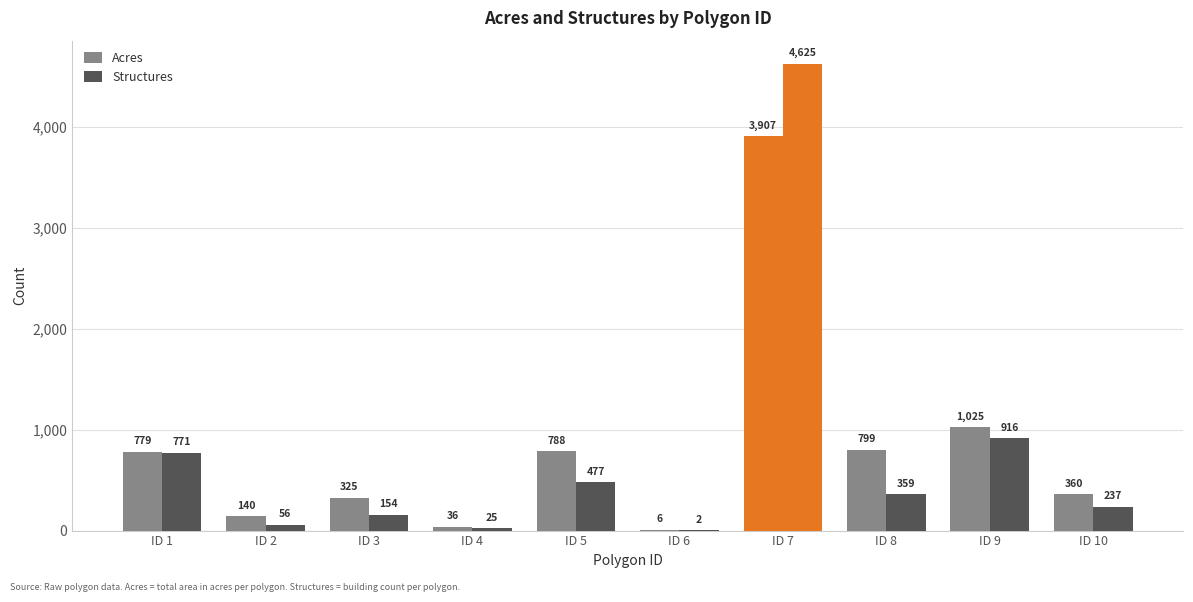

At which label does Acres first exceed 779?

ID 5